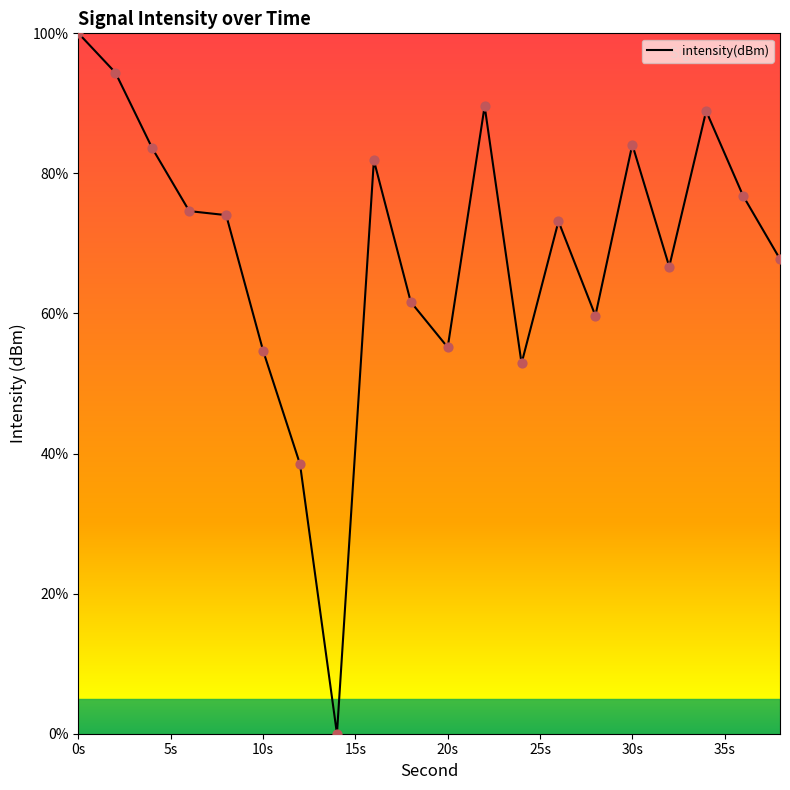

What is the greatest value displayed?

100.0